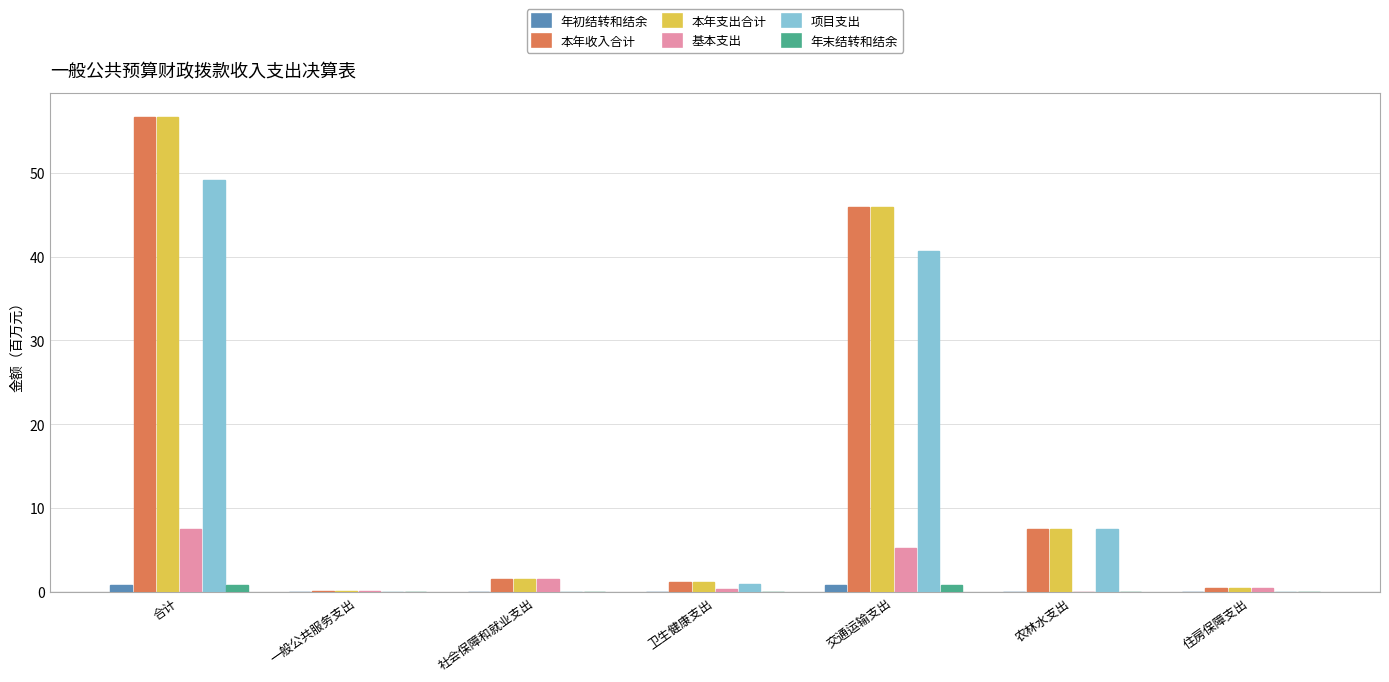

What is the total value across all series at 社会保障和就业支出?

4.7